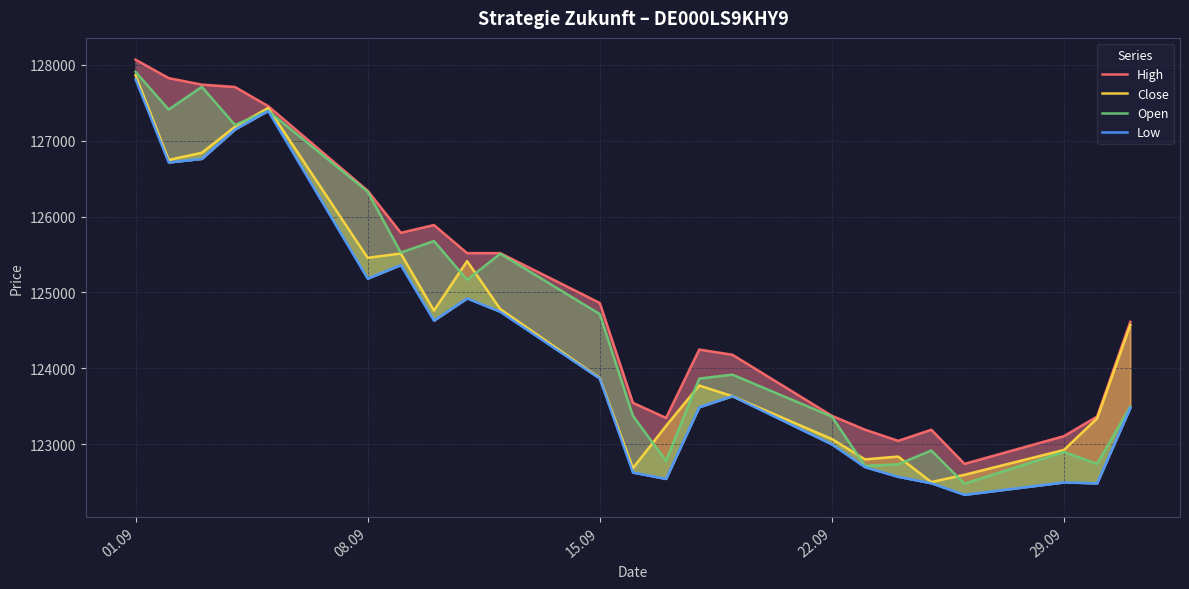

Reading left to right, what are all the values shown in this chart?

High: 128066	127823	127737	127706	127454	126341	125786	125888	125518	125518	124862	123547	123348	124248	124180	123376	123193	123046	123192	122743	123108	123366	124613
Close: 127861	126746	126840	127182	127430	125456	125513	124761	125413	124781	123873	122685	123243	123774	123634	123070	122802	122839	122503	122599	122926	123342	124573
Open: 127906	127409	127708	127206	127391	126328	125525	125678	125166	125511	124716	123376	122782	123866	123918	123366	122716	122737	122919	122481	122899	122743	123495
Low: 127807	126711	126759	127146	127391	125182	125360	124629	124921	124745	123866	122628	122544	123488	123634	122999	122699	122572	122487	122335	122498	122486	123480